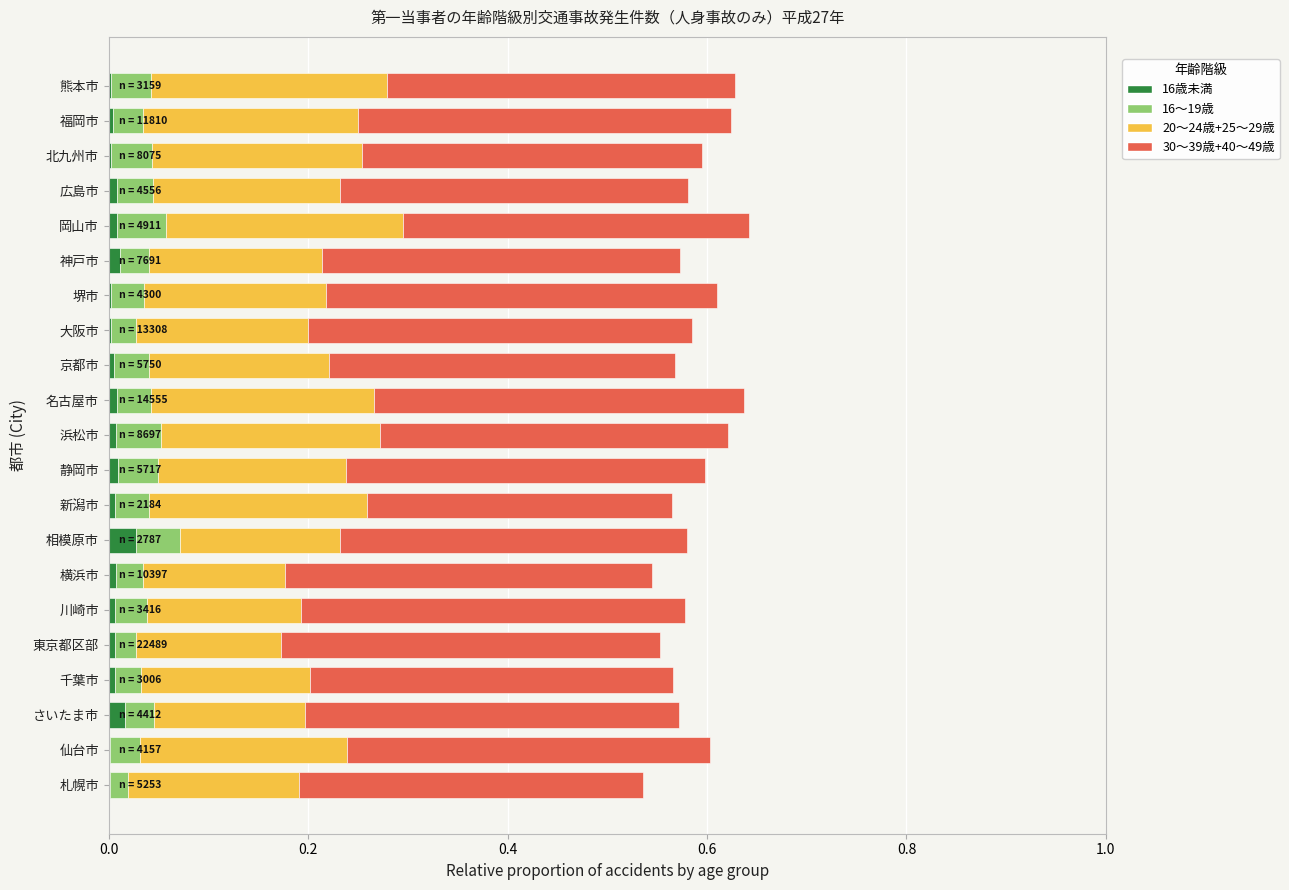

What is the total value across all series at 相模原市?

0.6